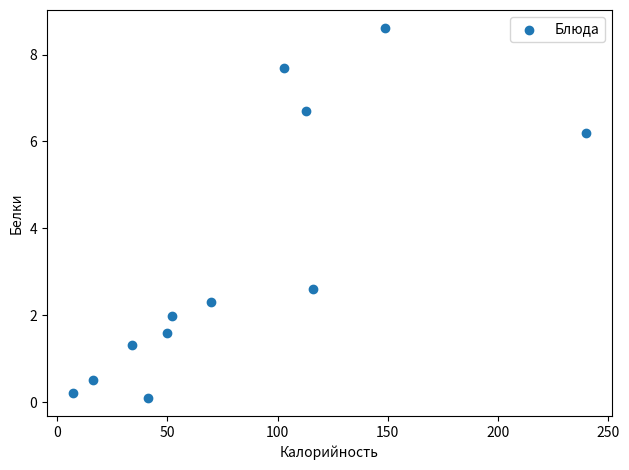

What Y value in the scatter plot is closest to 4?

2.6